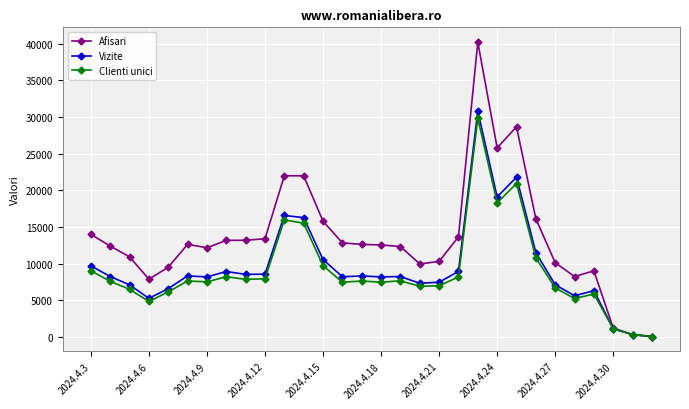

Which series has the largest range (max minus min)?

Afisari